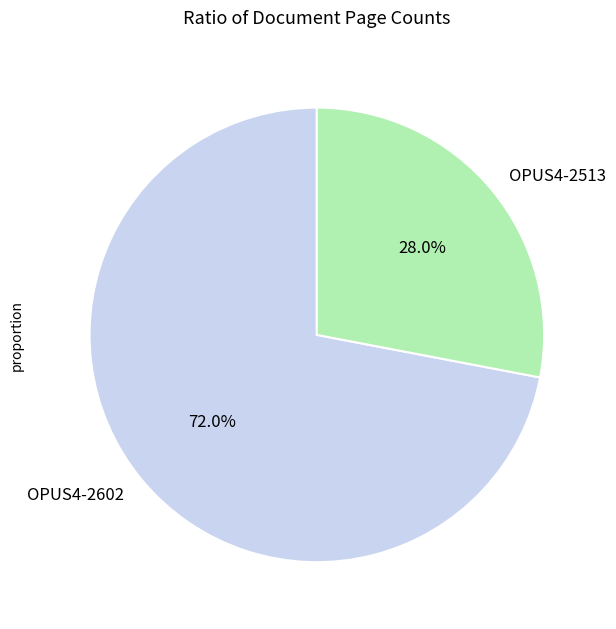

Combined, what portion of the pie is OPUS4-2602 and OPUS4-2513?

100.0%